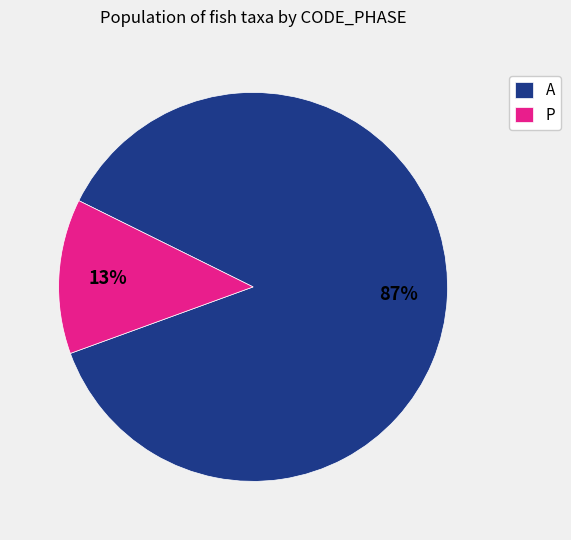

To the nearest percent, what percentage of the pie is P?

13%